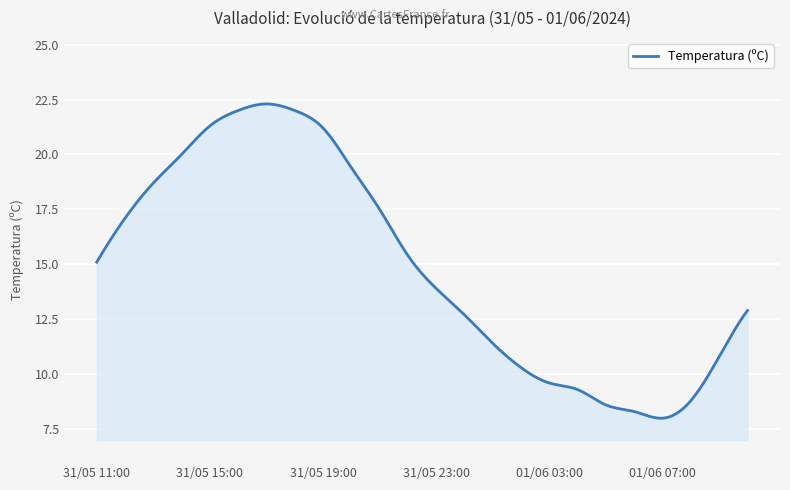

What is the greatest value displayed?

22.3